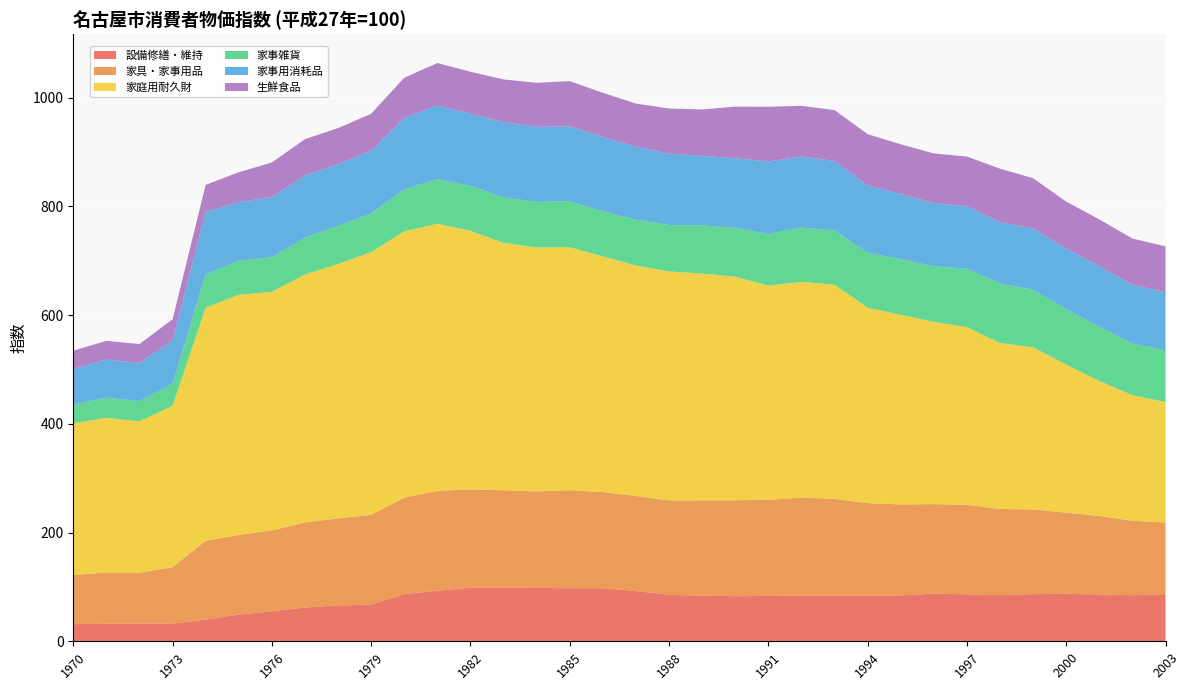

Reading left to right, transcribe all the data shown in this chart.

設備修繕・維持: 31.5	32.2	32.2	32.6	39.8	49.2	55.1	62.1	66.0	67.4	87.0	92.9	98.5	98.7	98.2	97.6	97.6	92.5	85.5	83.8	83.0	83.4	84.0	83.9	83.9	84.4	87.6	86.4	84.8	86.7	87.4	86.1	84.8	86.7
家具・家事用品: 90.3	94.5	94.3	103.7	145.3	146.4	148.8	156.7	160.0	165.2	177.1	183.9	180.9	179.1	177.6	180.3	176.9	174.9	173.8	175.6	176.4	176.7	180.4	178.0	170.2	167.4	164.7	164.7	158.7	155.8	149.3	144.4	136.9	131.9
家庭用耐久財: 279.4	284.3	278.1	296.8	428.7	441.7	439.0	456.0	468.1	483.3	490.0	491.3	475.7	455.1	448.8	447.0	433.6	423.8	421.1	417.1	411.3	394.0	396.9	394.0	359.5	348.8	335.5	326.8	305.2	298.2	272.4	248.4	231.0	221.5
家事雑貨: 34.5	37.1	37.2	40.8	61.3	63.2	63.4	68.0	70.2	70.9	77.4	81.7	82.7	83.7	83.8	84.2	83.0	84.3	85.4	88.6	89.9	95.4	99.8	99.6	101.3	102.4	102.1	107.5	109.4	105.8	102.0	100.0	94.9	95.5
家事用消耗品: 65.4	70.1	70.2	79.7	114.7	107.4	111.1	114.0	113.6	115.5	131.5	135.7	132.8	138.3	138.0	138.2	136.7	134.4	131.3	128.0	128.1	133.2	130.8	128.1	123.7	120.0	116.4	115.0	113.1	112.9	111.5	110.8	108.3	106.5
生鮮食品: 33.5	34.5	34.8	38.7	49.8	55.0	63.4	66.9	66.2	68.2	73.8	78.2	77.2	78.7	81.0	83.2	81.2	79.3	83.0	85.2	94.8	100.6	93.2	93.6	94.3	91.3	91.2	91.3	98.2	92.4	86.2	86.4	85.1	84.3